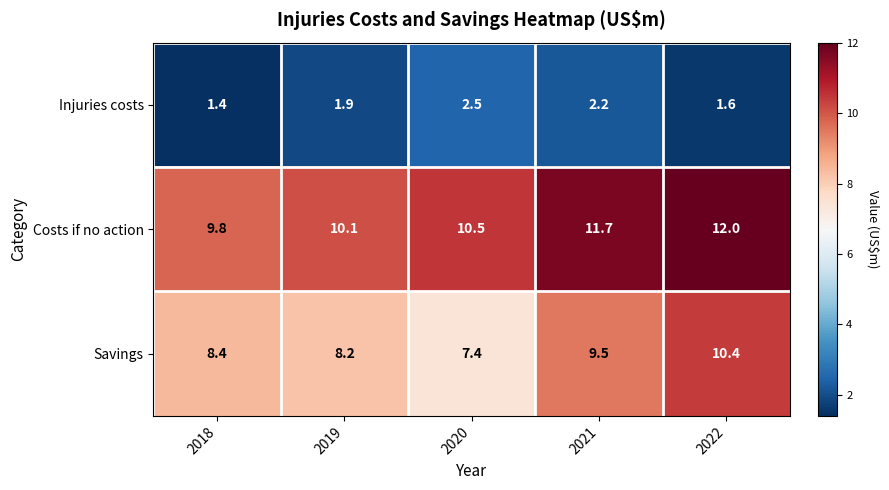

Where does the Costs if no action series first go above 10?

2019